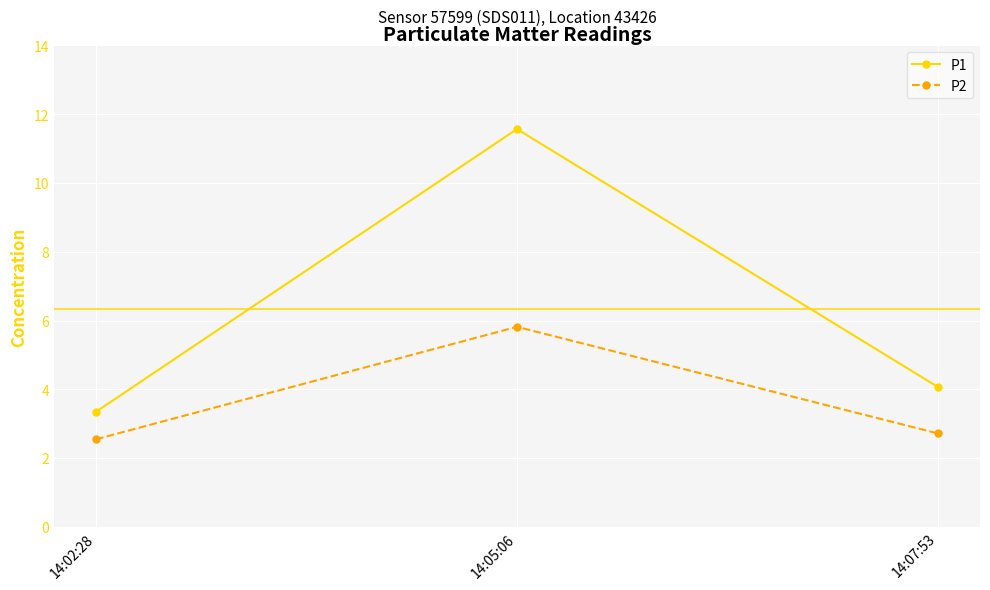

What position from the left is 14:02:28?

1